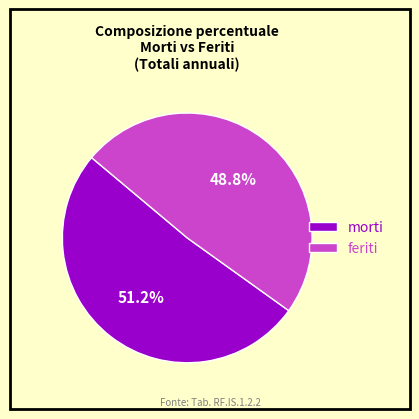

Do feriti and morti together represent more than half of the pie?

Yes